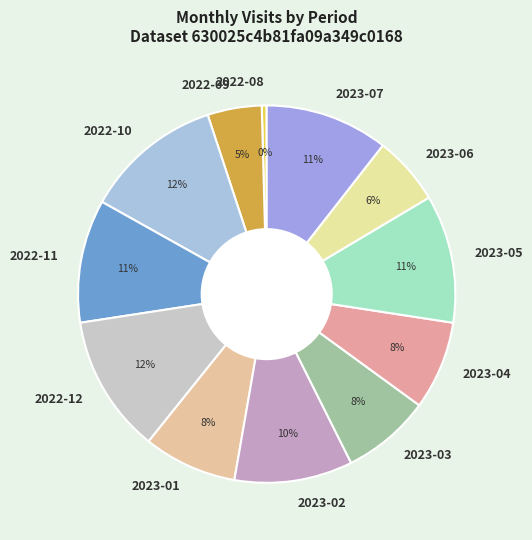

Is there a majority slice in this chart?

No